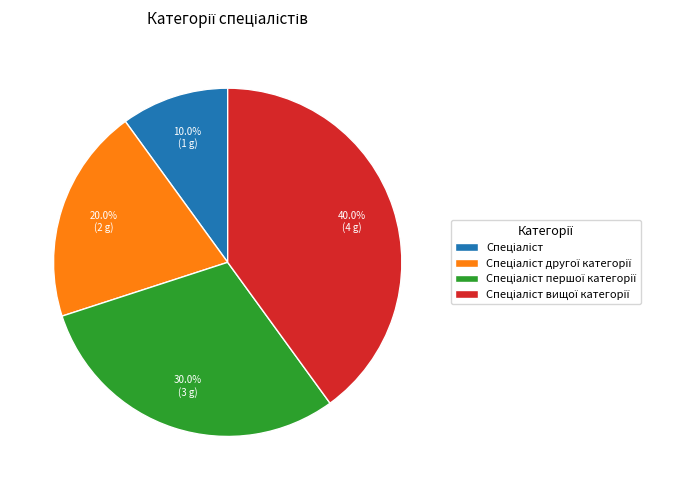

To the nearest percent, what is the difference between the largest and smallest slice percentages?

30%